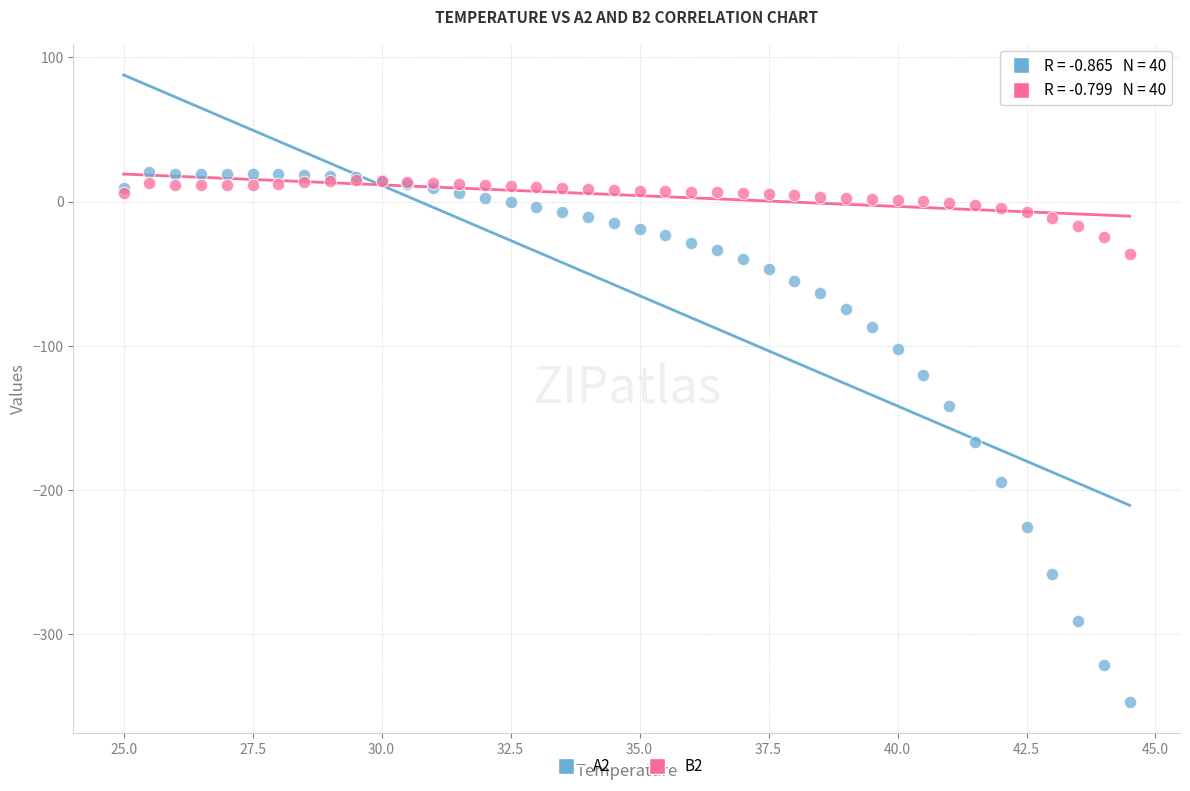

Which series reaches the minimum Y coordinate?

A2